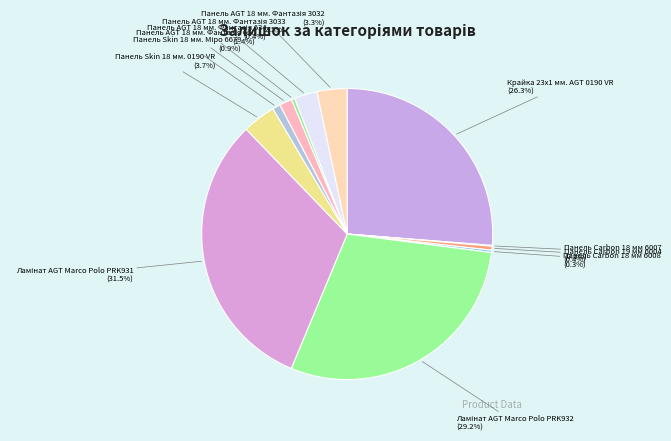

Between Панель Skin 18 мм. 0190 VR (3.7%) and Крайка 23x1 мм. AGT 0190 VR (26.3%), which is larger?

Крайка 23x1 мм. AGT 0190 VR (26.3%)